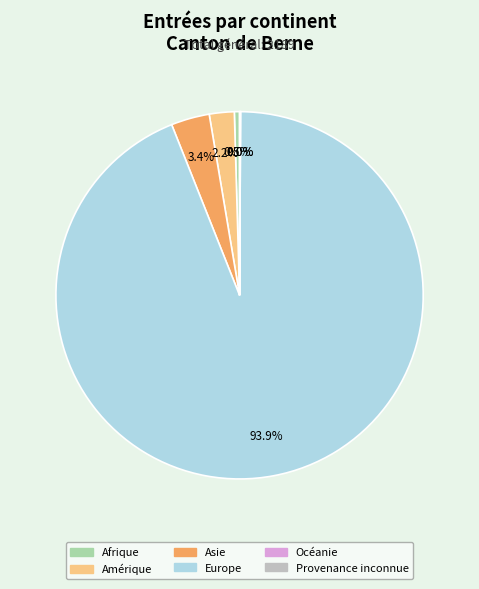

Is it true that Amérique is 2% of the pie?

True